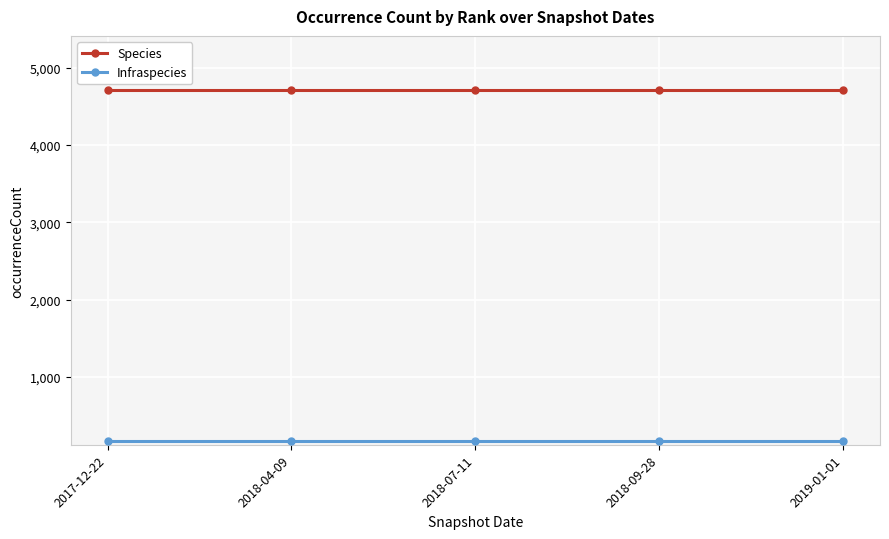

Does the chart display data point markers on the line(s)?

Yes